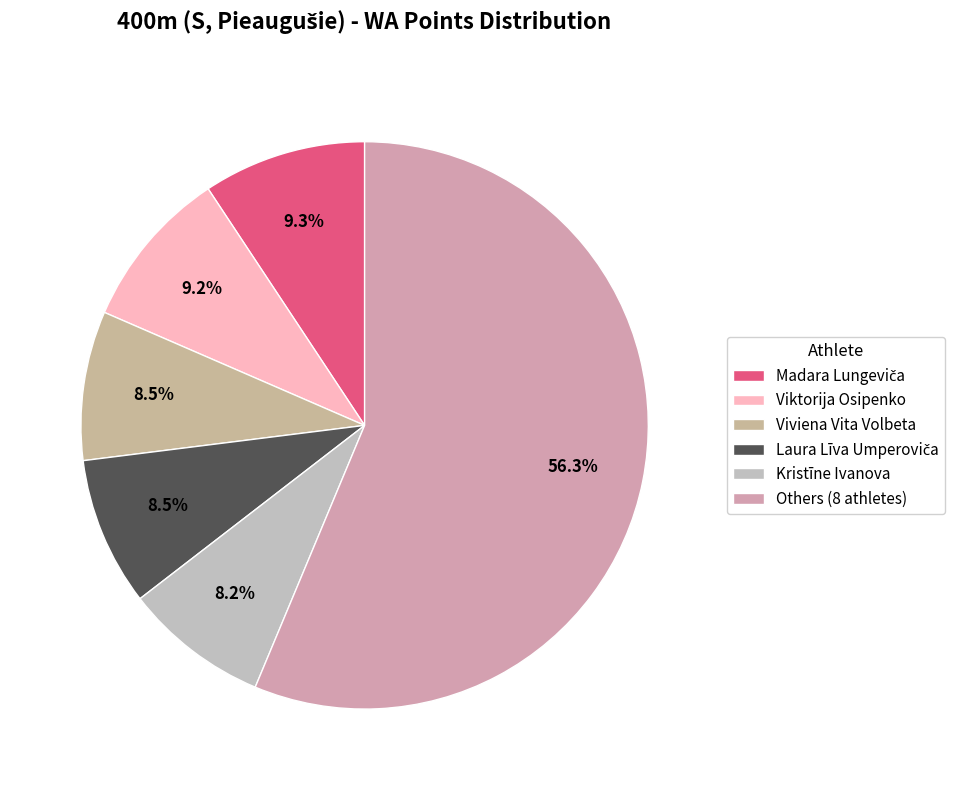

To the nearest percent, what portion does Viviena Vita Volbeta represent?

9%